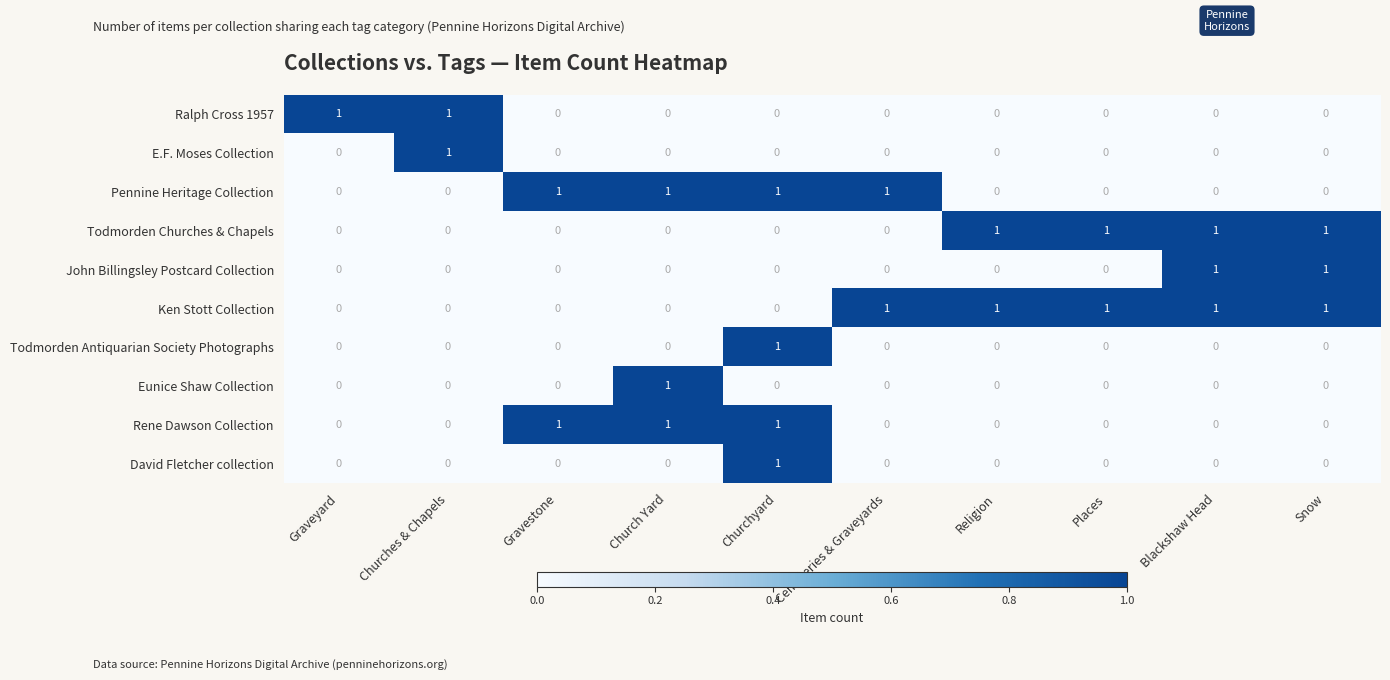

Count the John Billingsley Postcard Collection values in the range 0 to 1.

10